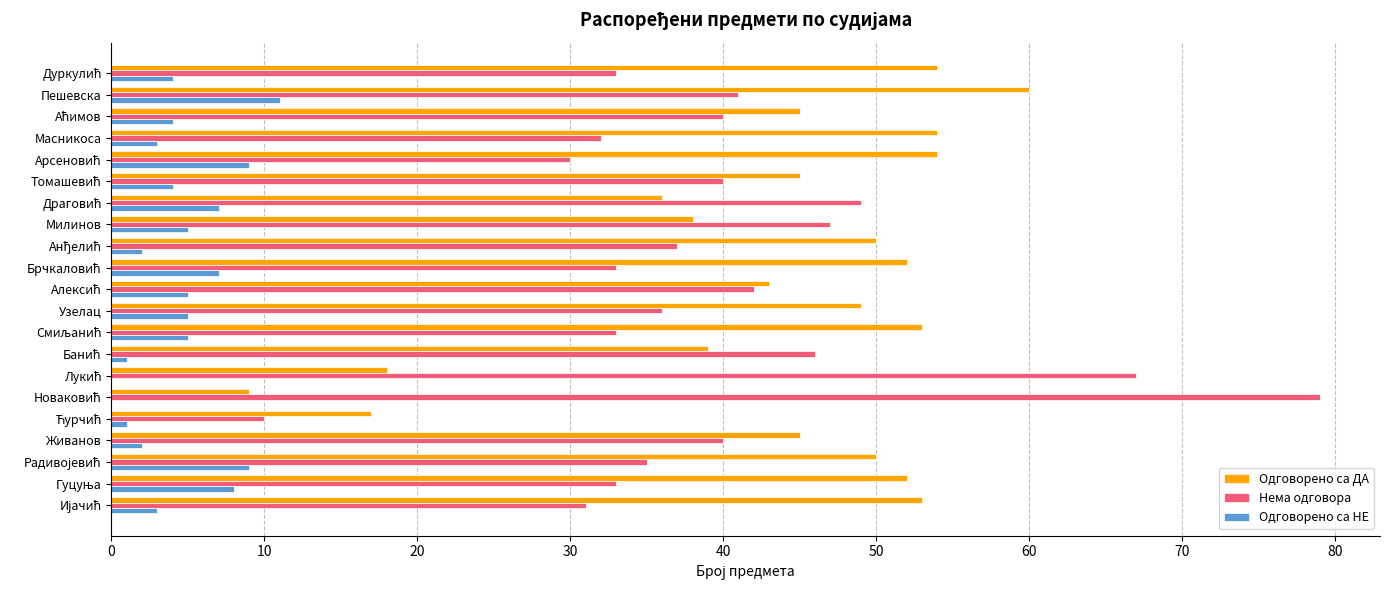

What is the highest value of the Одговорено са НЕ series?

11